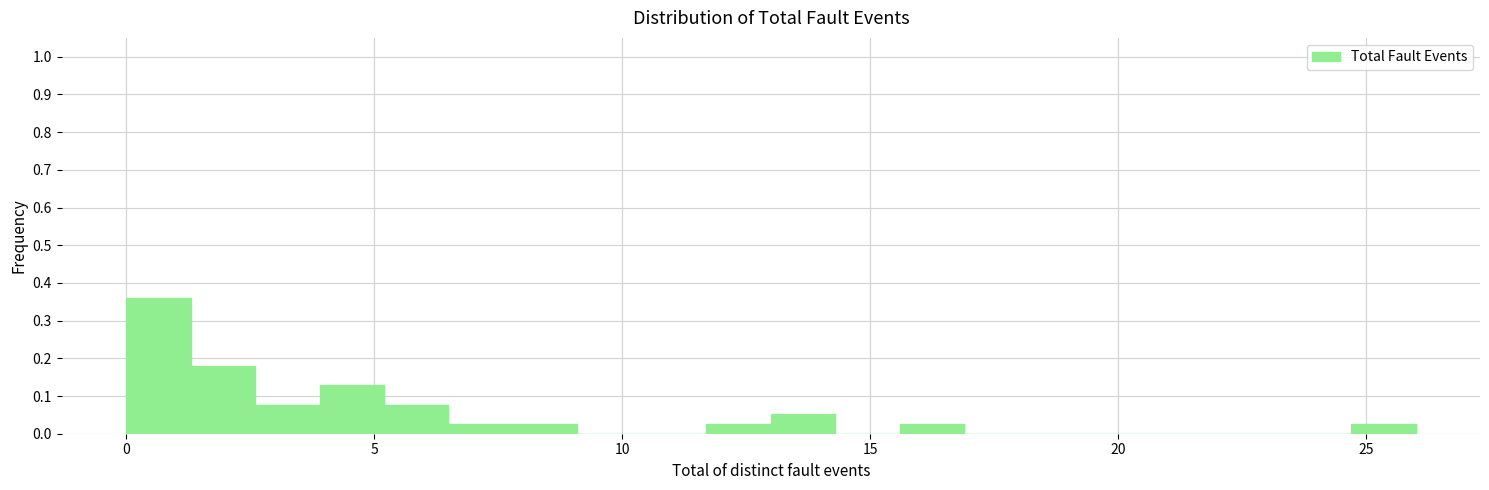

Read against the x-axis, roughly where is the centre of the tallest bar?

0.5